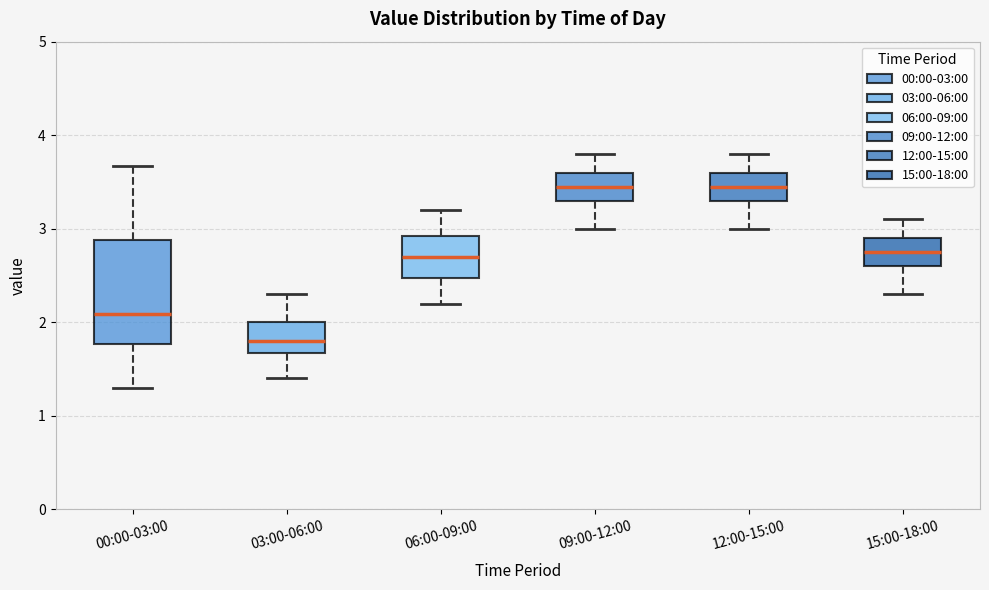

Reading left to right, read every box against the y-axis: the position of its median line, the range the box covers, and the ends of its whiskers. The values are not printed on the chart, so give them approximately, as read against the axis.

00:00-03:00: median 2.1, box 1.8 to 2.9, whiskers 1.3 to 3.7
03:00-06:00: median 1.8, box 1.7 to 2.0, whiskers 1.4 to 2.3
06:00-09:00: median 2.7, box 2.5 to 2.9, whiskers 2.2 to 3.2
09:00-12:00: median 3.5, box 3.3 to 3.6, whiskers 3.0 to 3.8
12:00-15:00: median 3.5, box 3.3 to 3.6, whiskers 3.0 to 3.8
15:00-18:00: median 2.8, box 2.6 to 2.9, whiskers 2.3 to 3.1